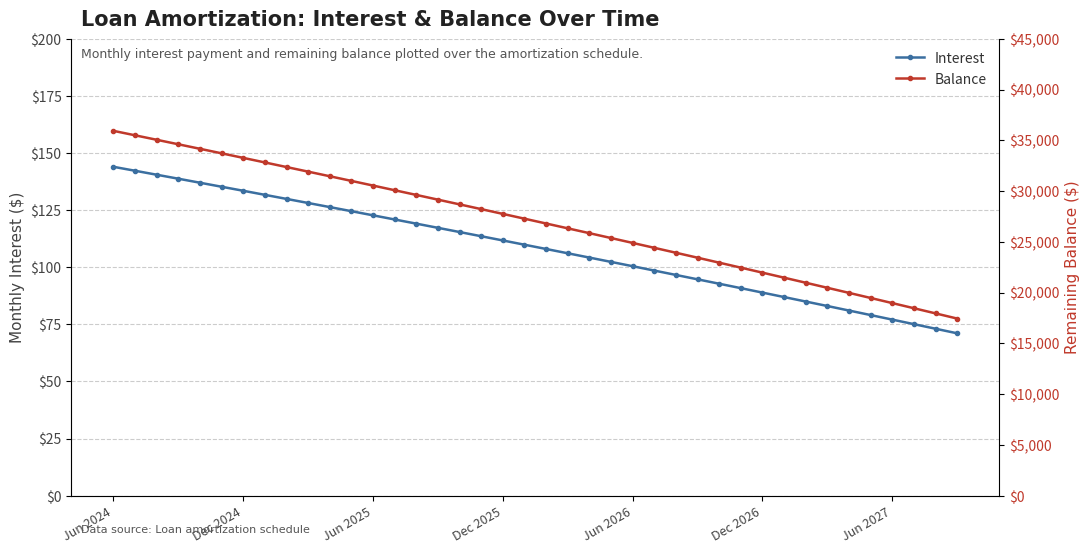

What is the maximum value for Interest?

144.0